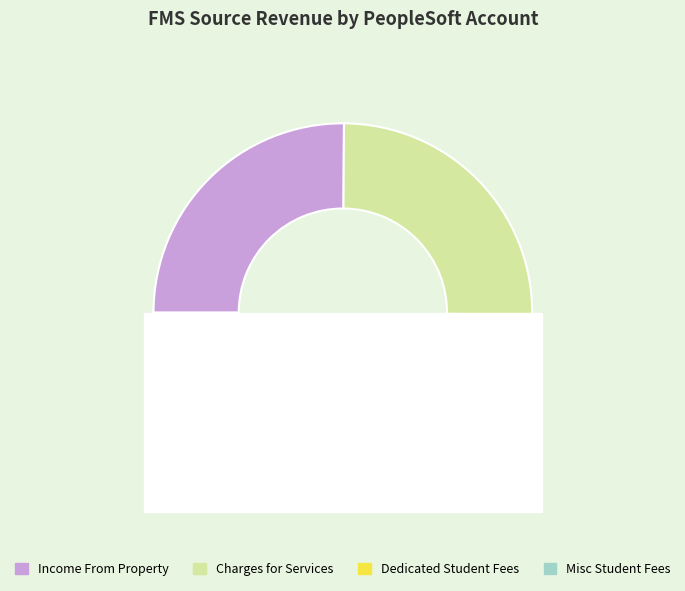

What percentage do Misc Student Fees and Dedicated Student Fees together represent?

49.8%